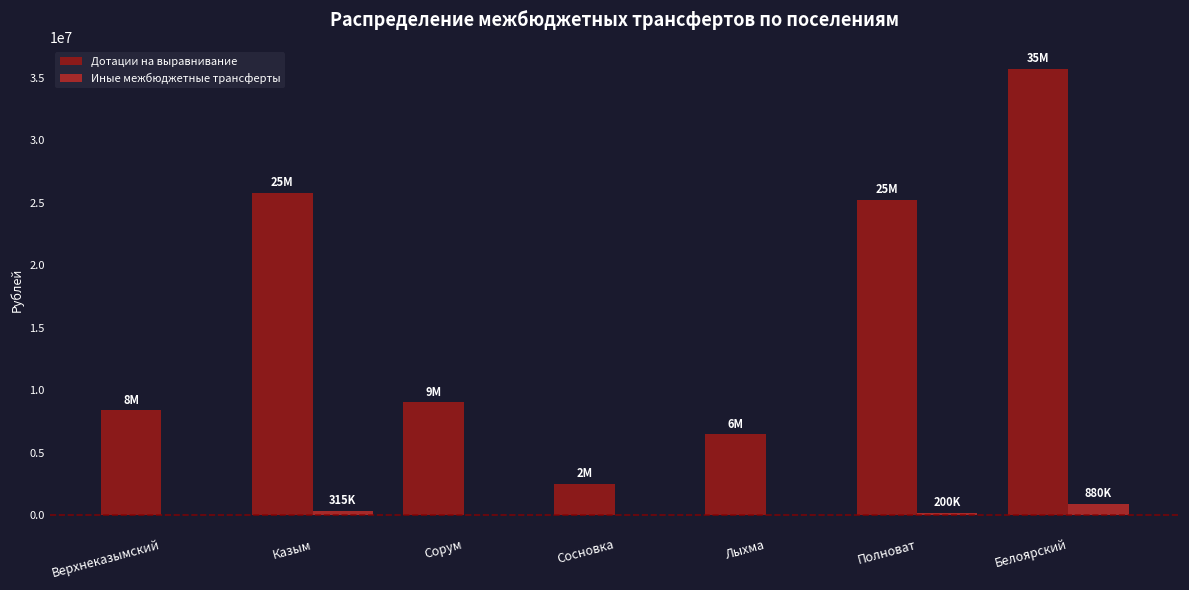

Is the value of Иные межбюджетные трансферты at Белоярский greater than the value of Дотации на выравнивание at Белоярский?

No